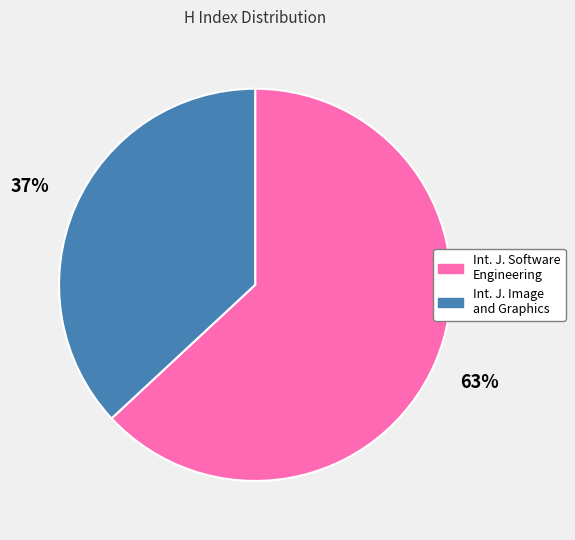

Rank the categories by value from lowest to highest.

Int. J. Image and Graphics, Int. J. Software Engineering